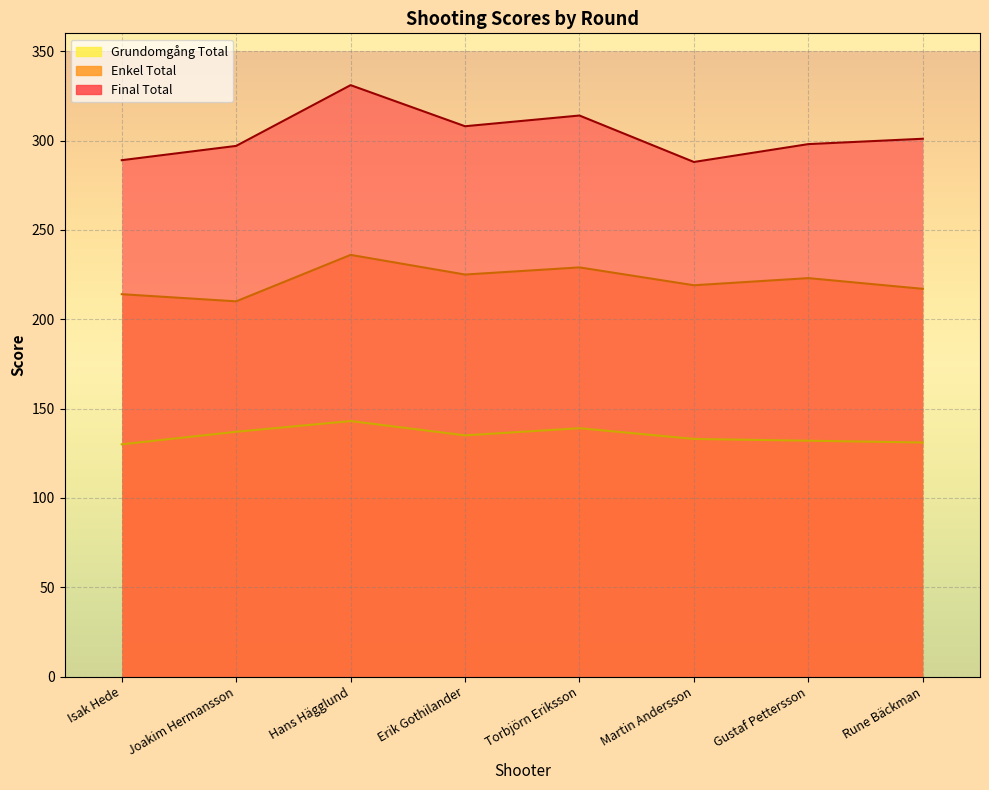

What is the minimum value shown in the chart?

130